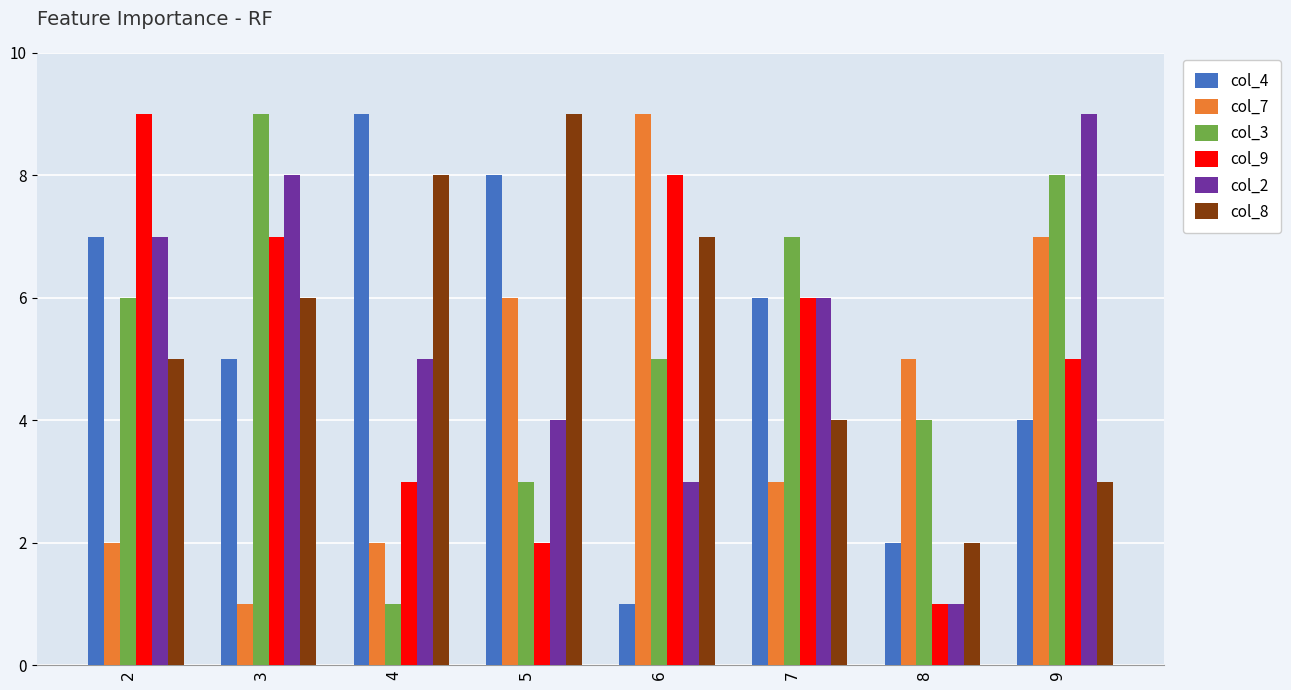

What are all the series names shown in the legend?

col_4, col_7, col_3, col_9, col_2, col_8